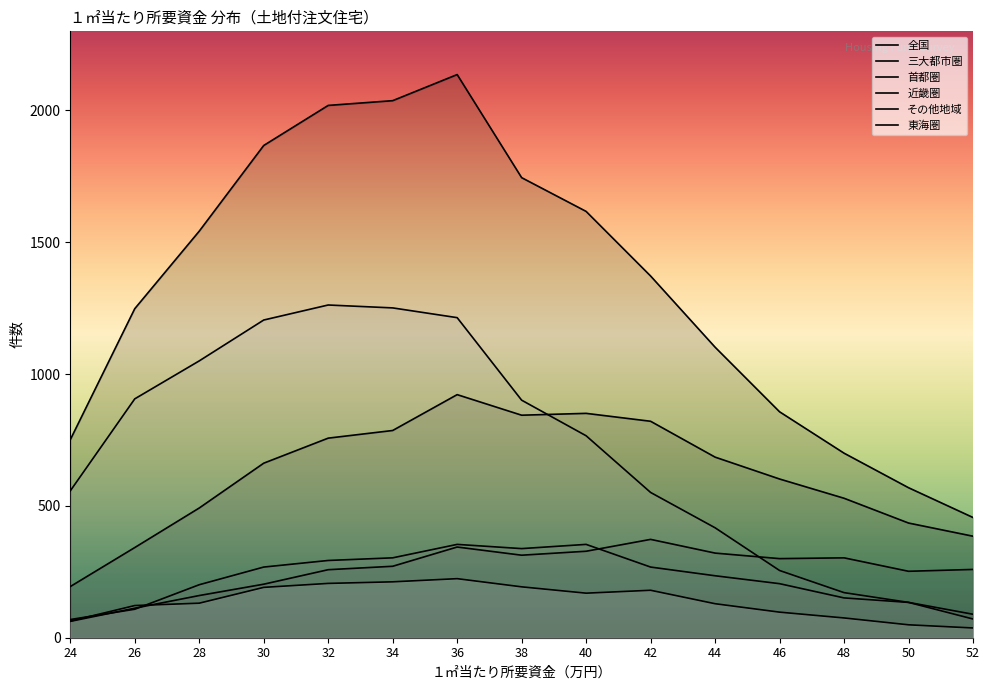

What are all the series names shown in the legend?

全国, 三大都市圏, 首都圏, 近畿圏, その他地域, 東海圏